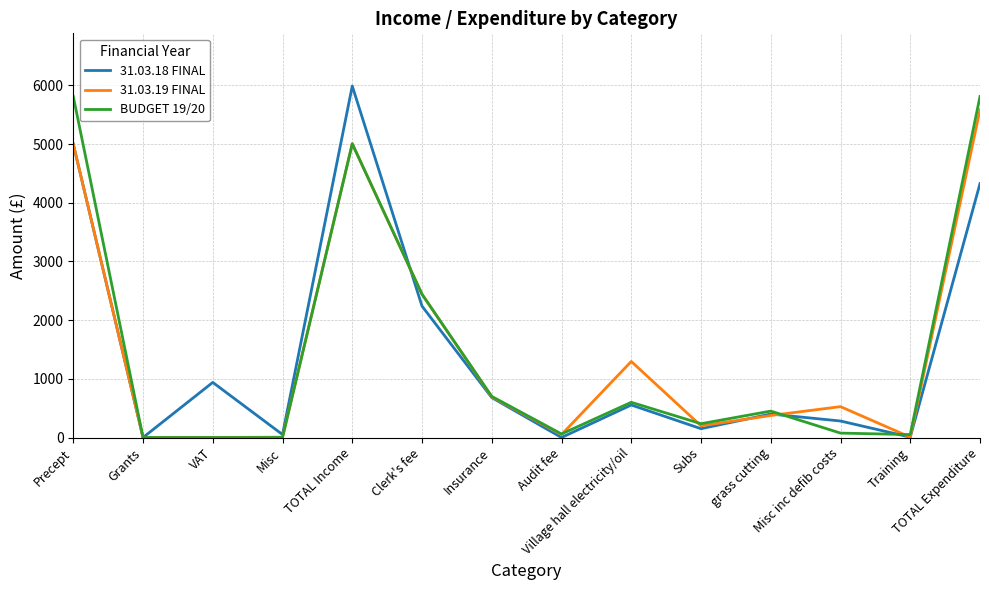

How many lines are shown in the chart?

3